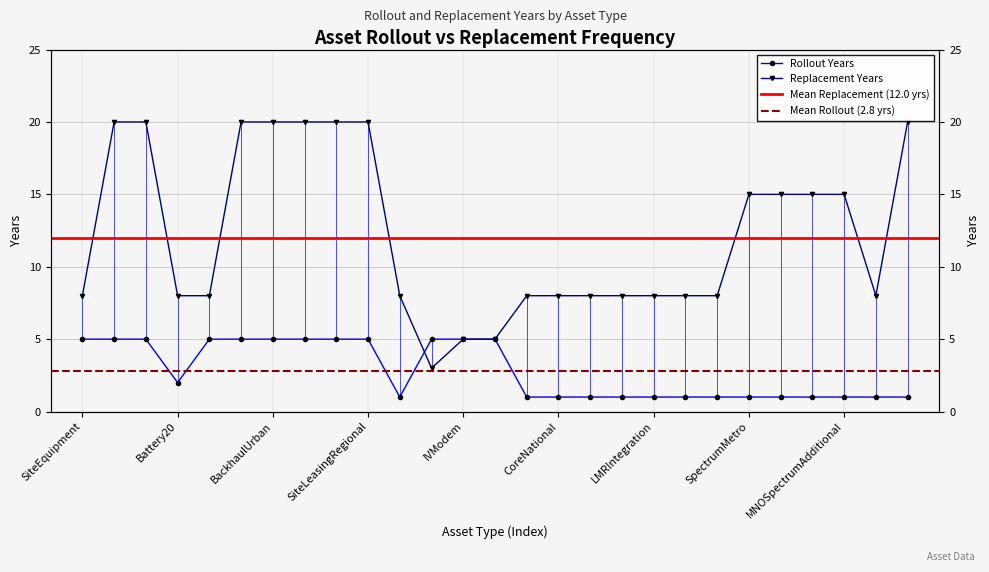

The REPLACEMENT series shows 6 at CoreState. True or false?

False